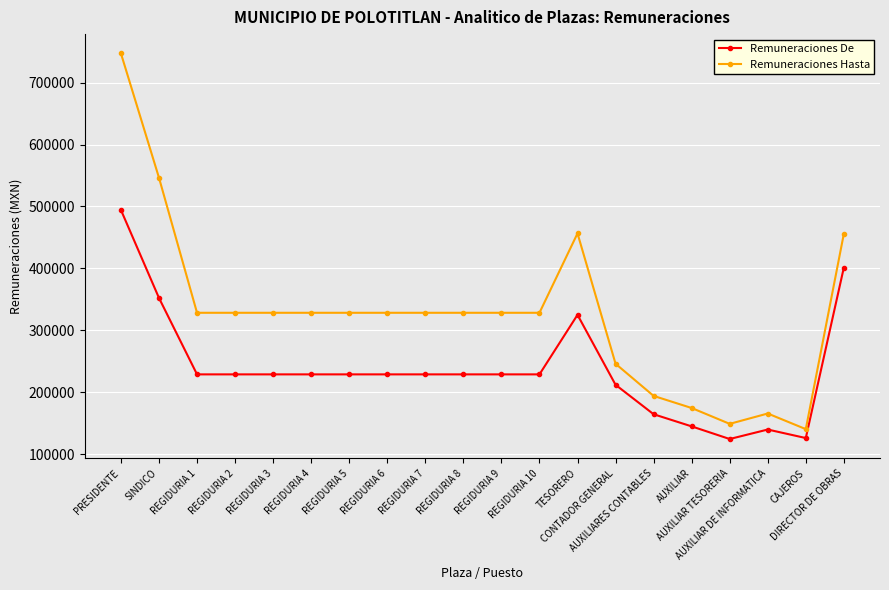

Rank the series by their average value, from highest to lowest.

Remuneraciones Hasta, Remuneraciones De